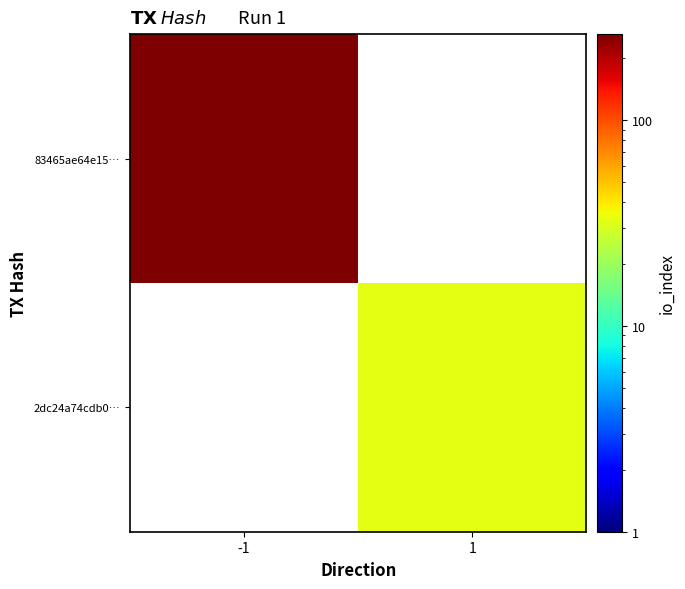

Is it true that 2dc24a74cdb0… equals 15.1 at 1?

False